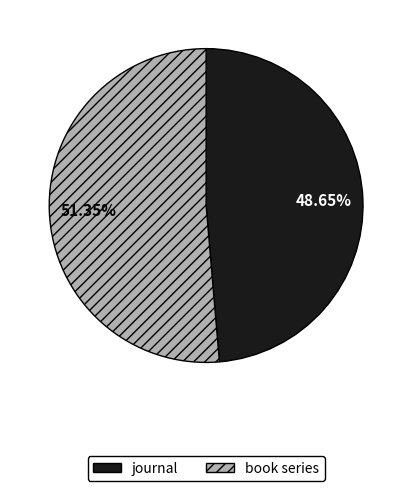

Is it true that journal is 35% of the pie?

False